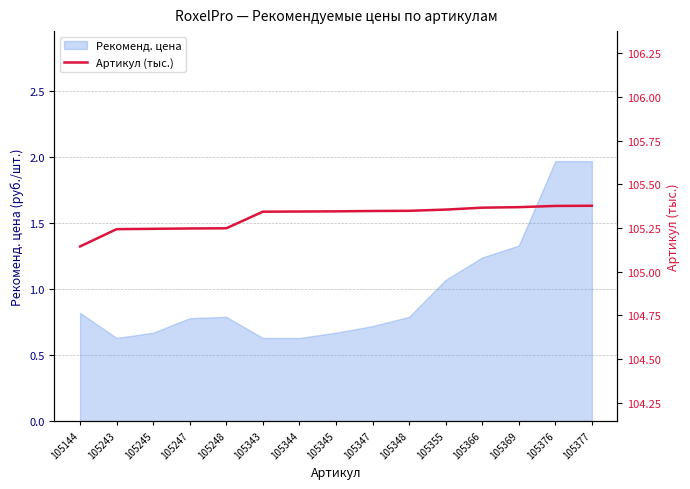

The value at 105376 is 105.4. True or false?

True